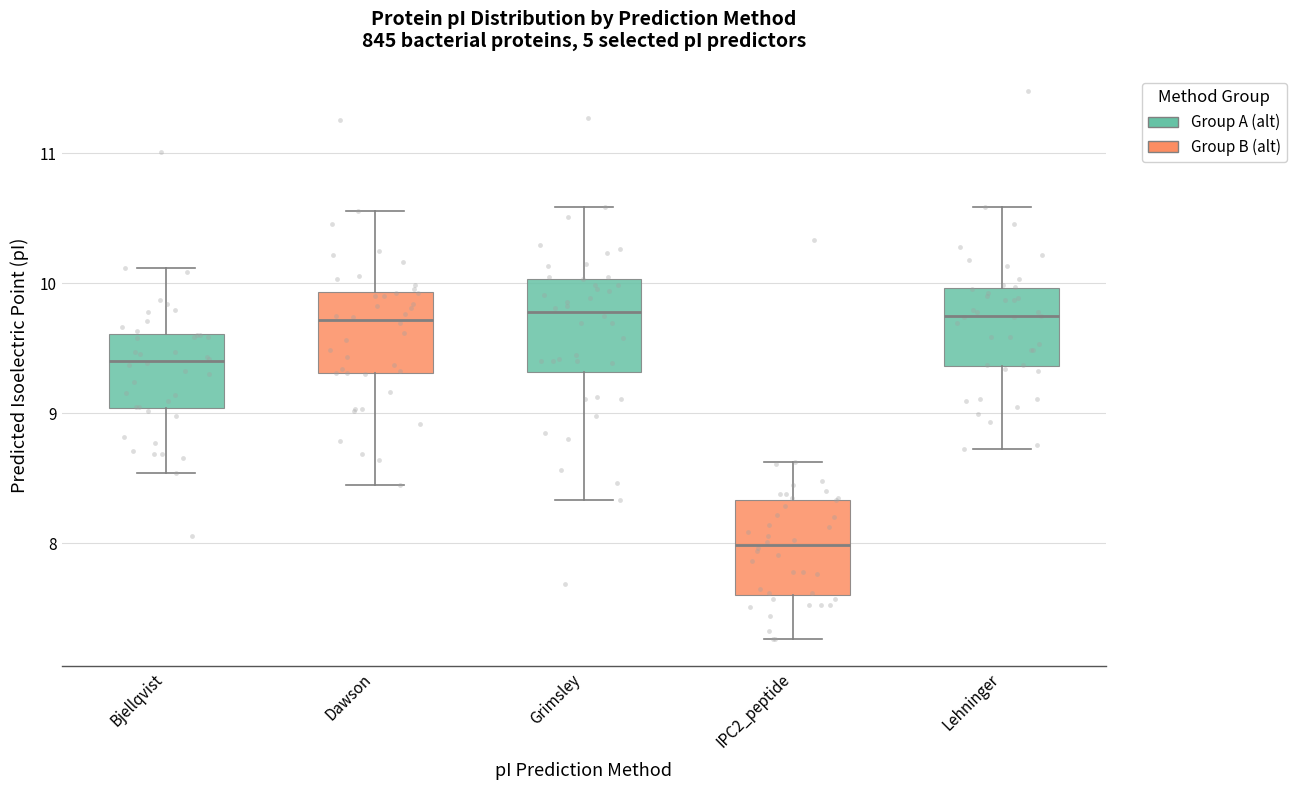

Where is the lower edge of the box for IPC2_peptide on the y-axis? The values are not printed on the chart, so give them approximately, as read against the axis.

7.6